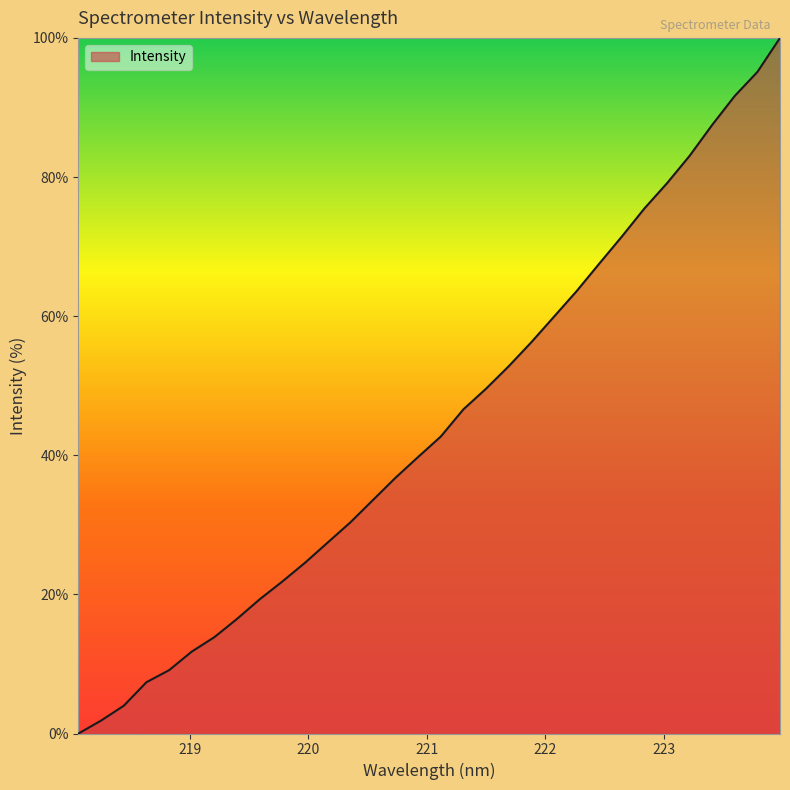

What is the maximum value shown in the chart?

100.0